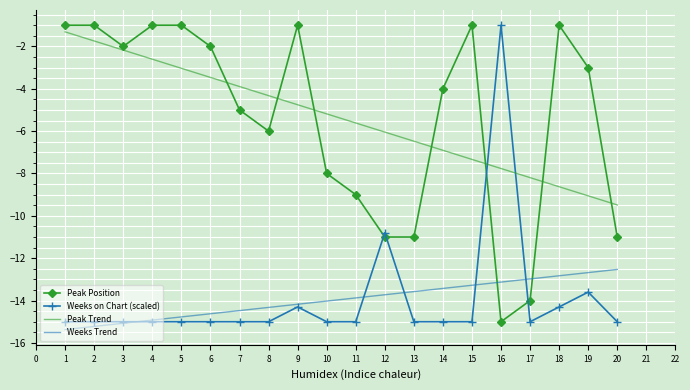

What is the total value across all series at 10?

-42.2